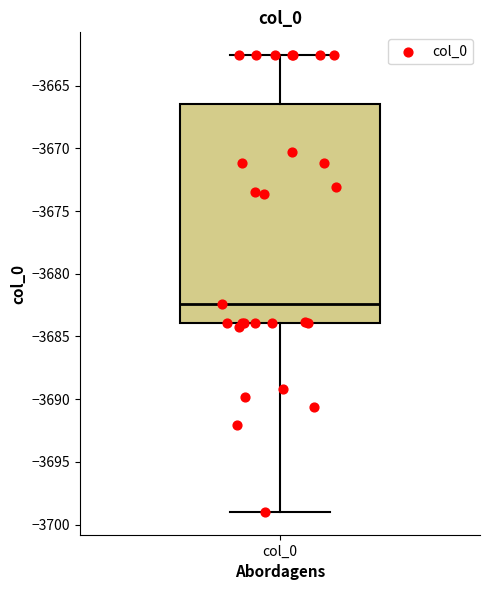

Where is the upper edge of the box for col_0 on the y-axis? The values are not printed on the chart, so give them approximately, as read against the axis.

-3666.5